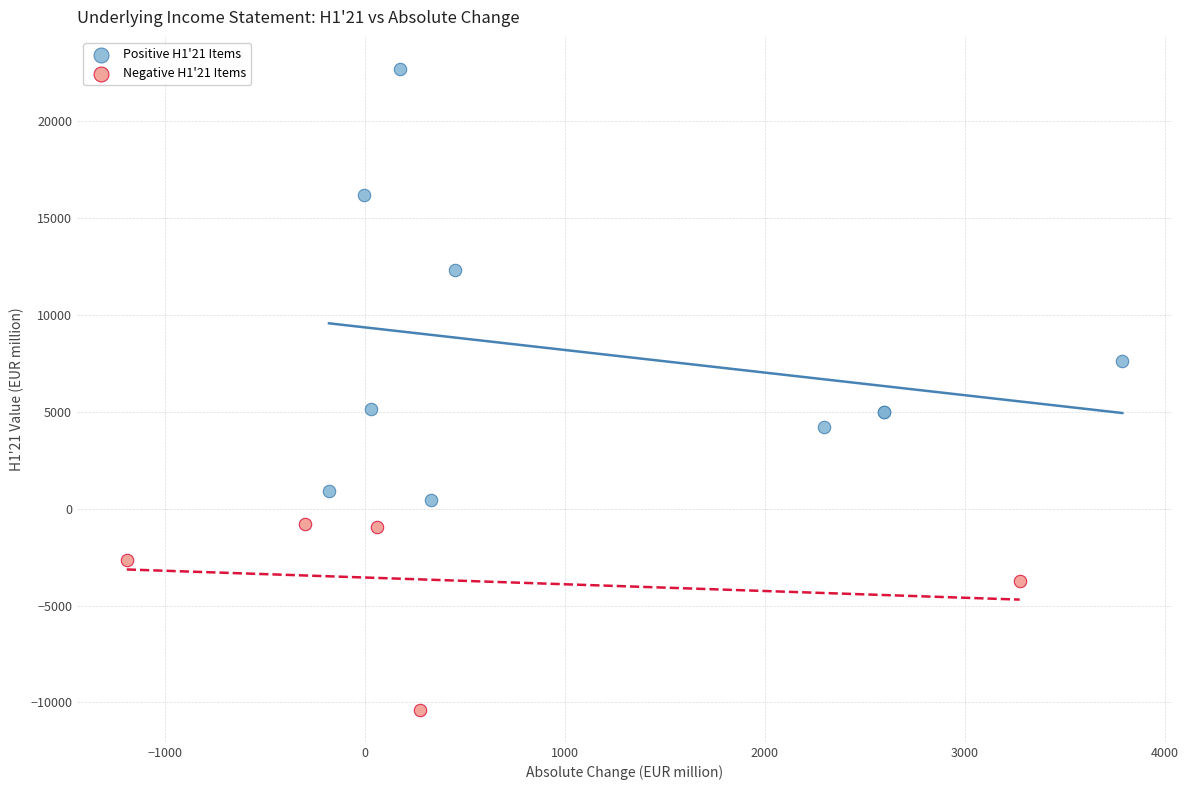

What are all the series names shown in the legend?

Positive H1'21 Items, Negative H1'21 Items